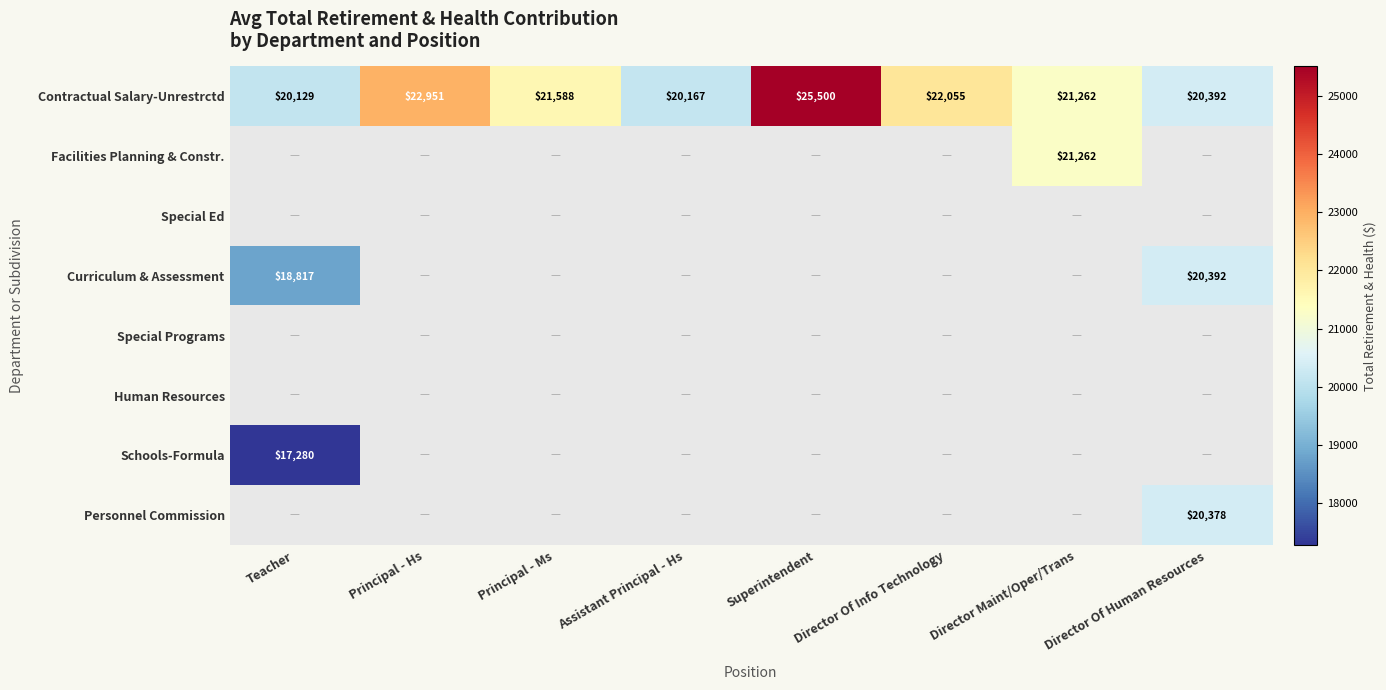

What is the difference between the maximum and second lowest values in the Contractual Salary-Unrestrctd series?

5333